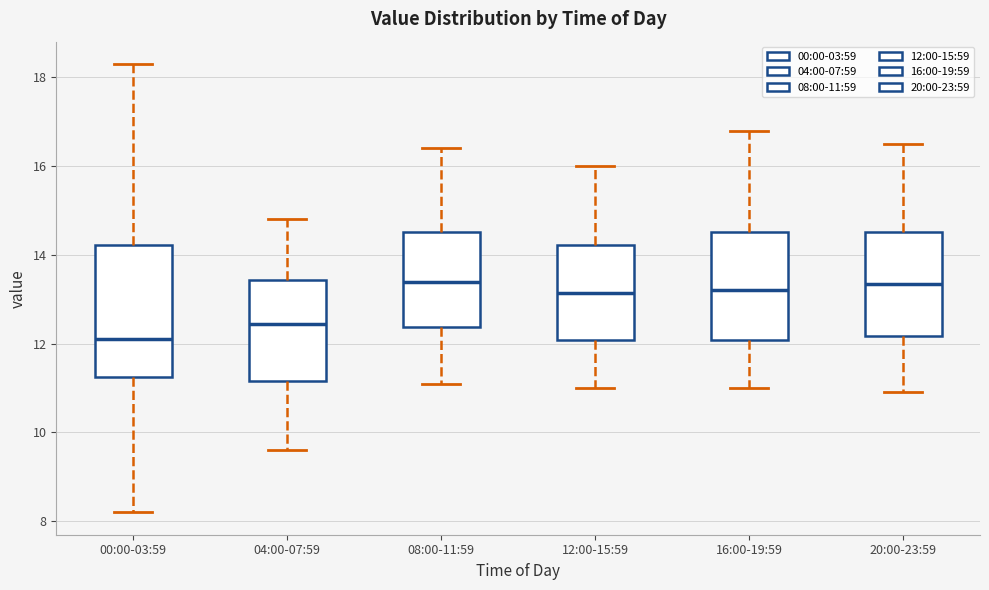

Where is the lower edge of the box for 00:00-03:59 on the y-axis? The values are not printed on the chart, so give them approximately, as read against the axis.

11.2